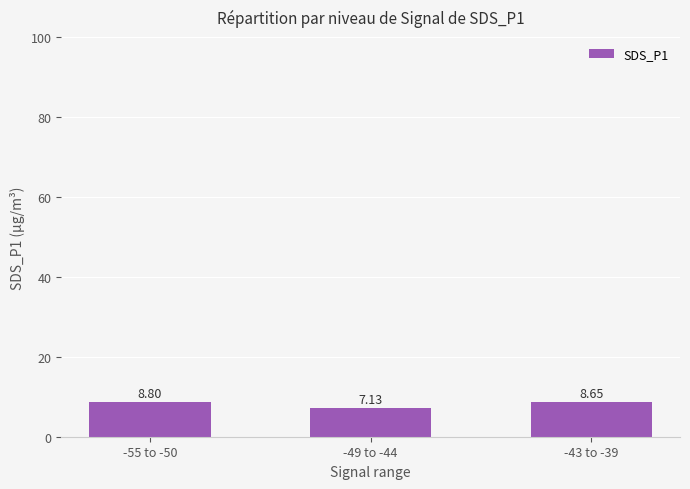

What is the sum of all values?

24.6